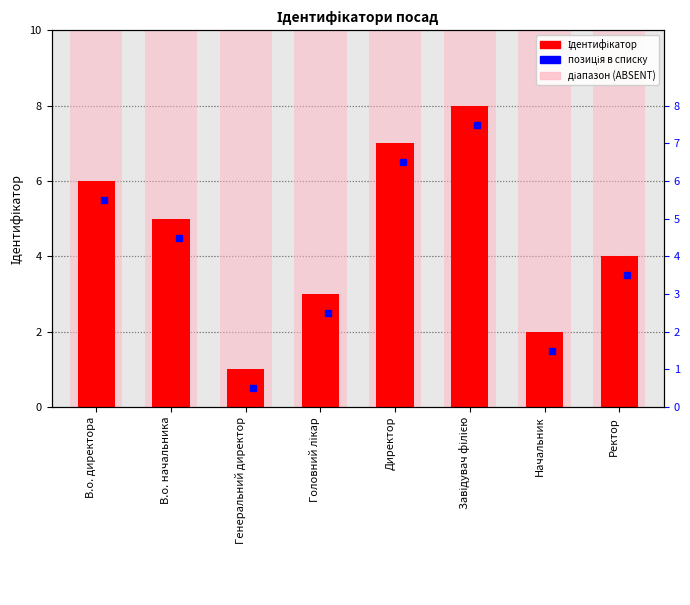

At which label does the data first exceed 5?

В.о. директора